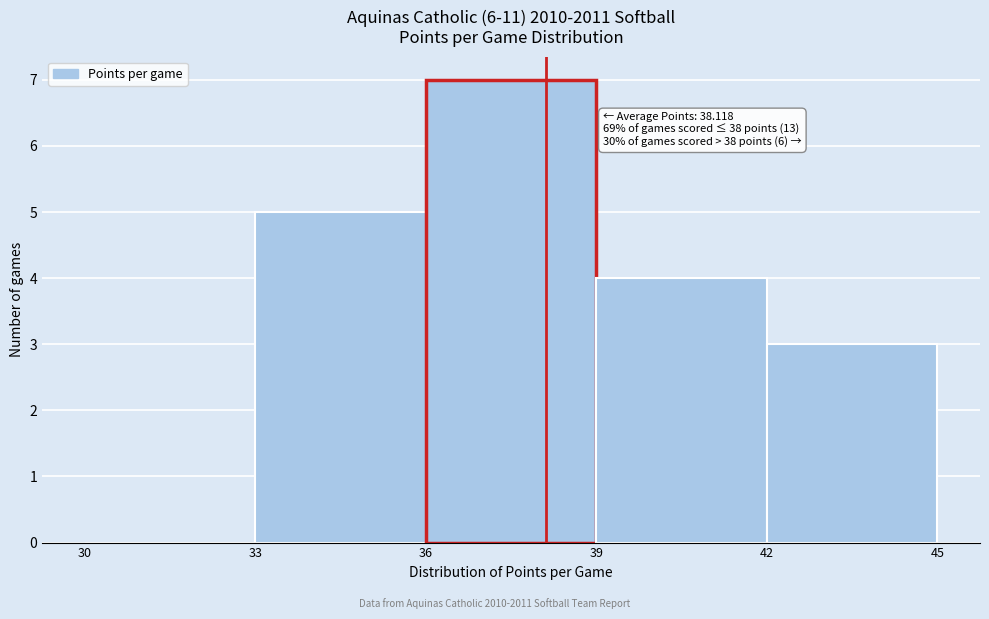

Over which range of the x-axis is the bar tallest?

36 to 39